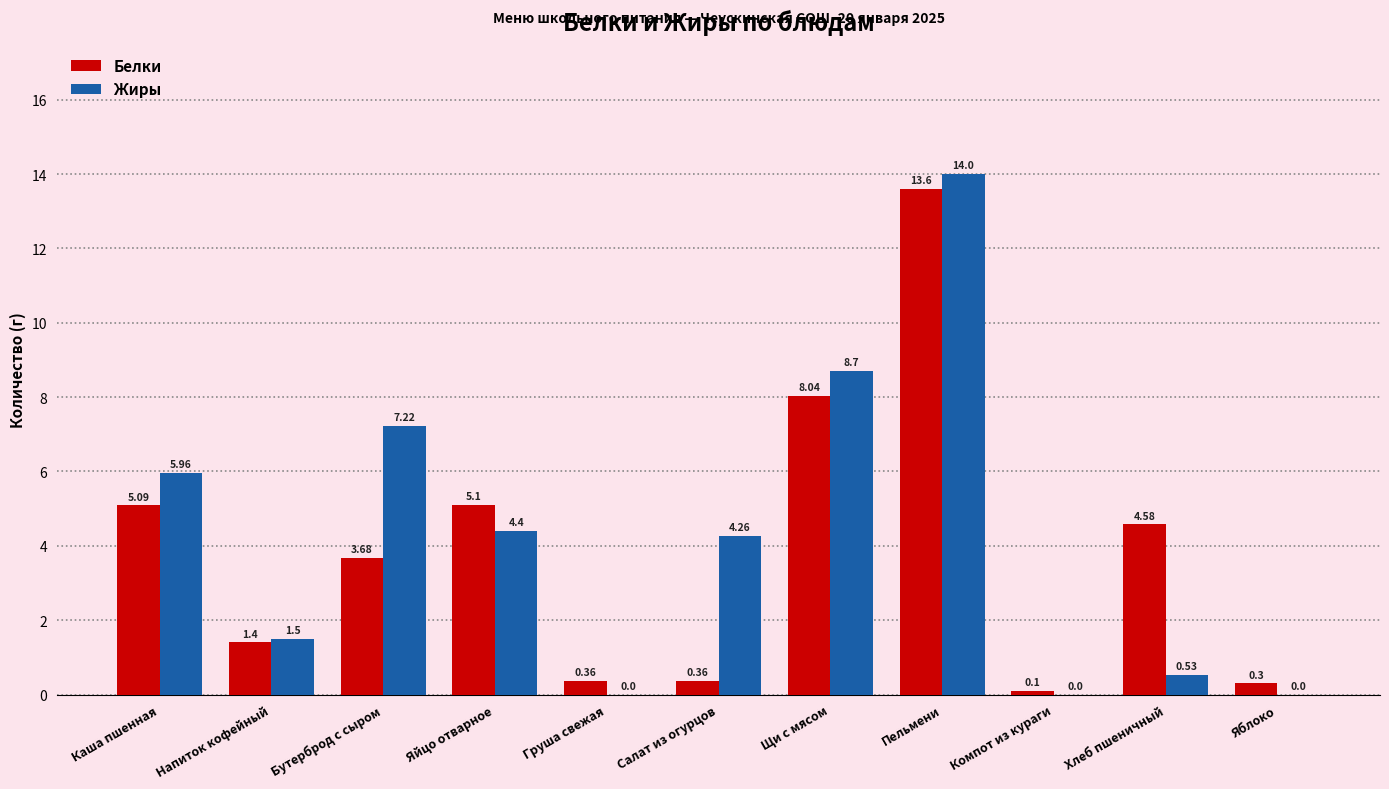

Where does the Жиры series first go above 4?

Каша пшенная